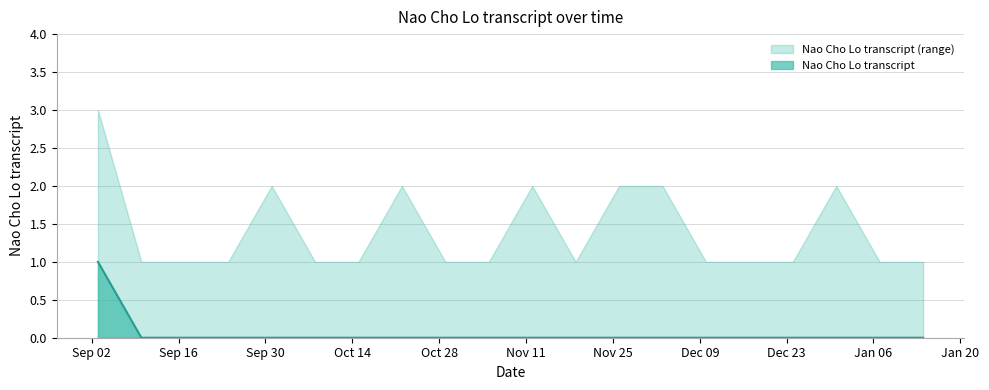

Which label corresponds to the largest value in the chart?

2019-09-03